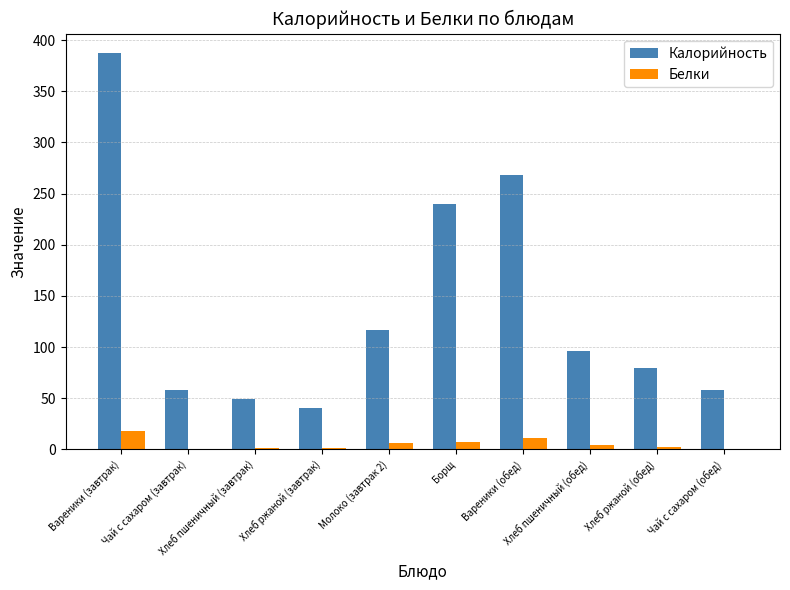

What are all the series names shown in the legend?

Калорийность, Белки